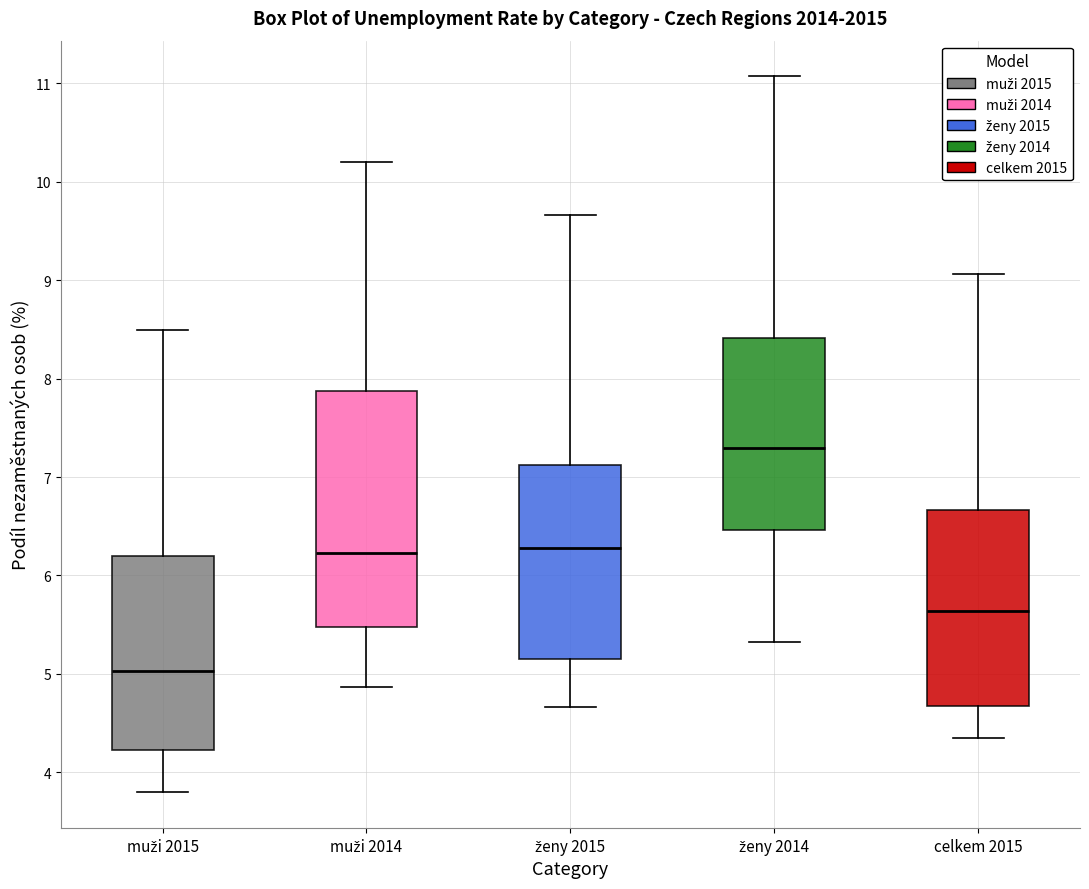

Comparing the boxes themselves (not the whiskers), which one is the tallest?

muži 2014